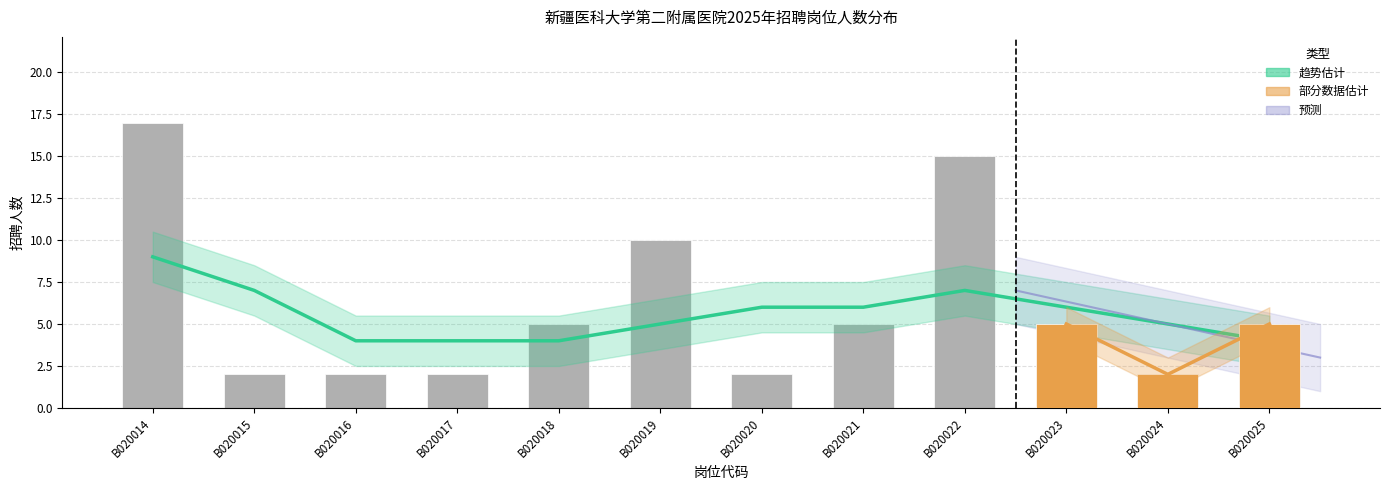

What is the average value of the 招聘人数 series?

6